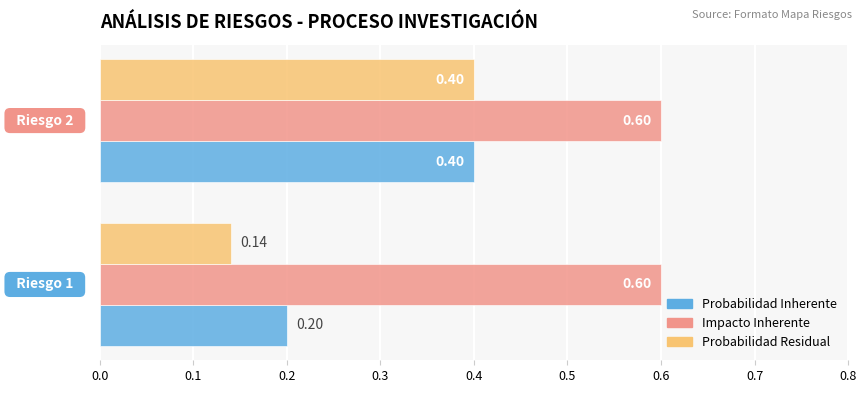

What is the sum of all Probabilidad Residual values?

0.5